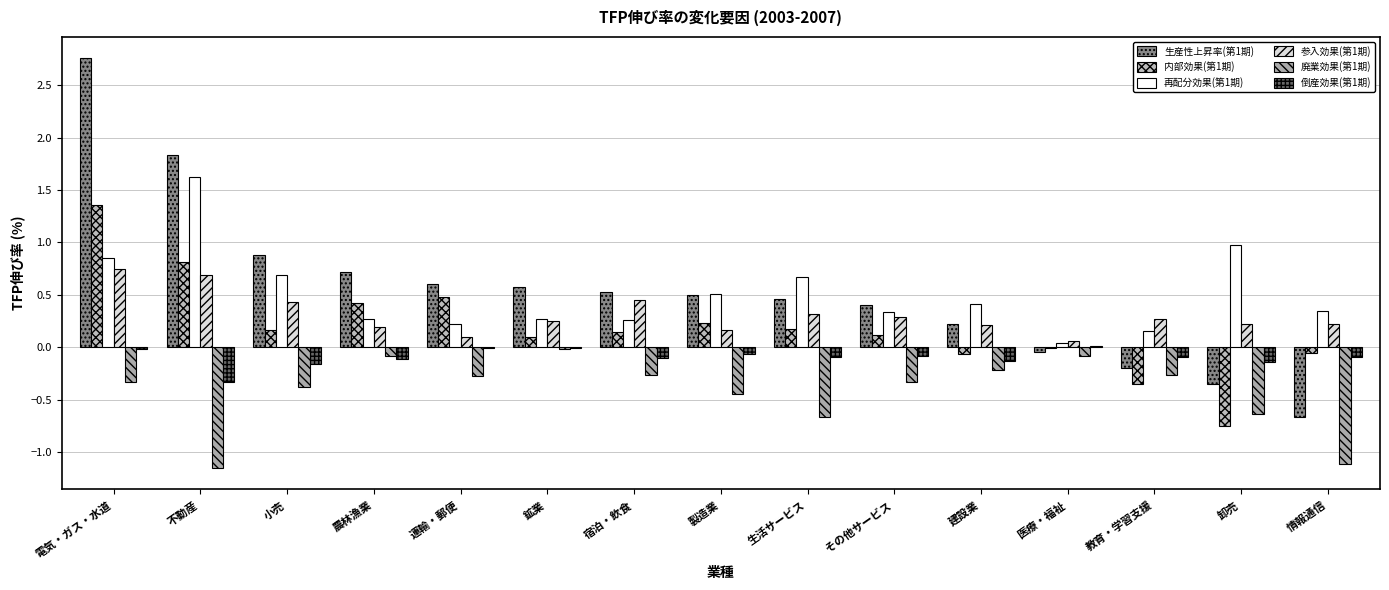

Does the chart contain stacked bars?

No